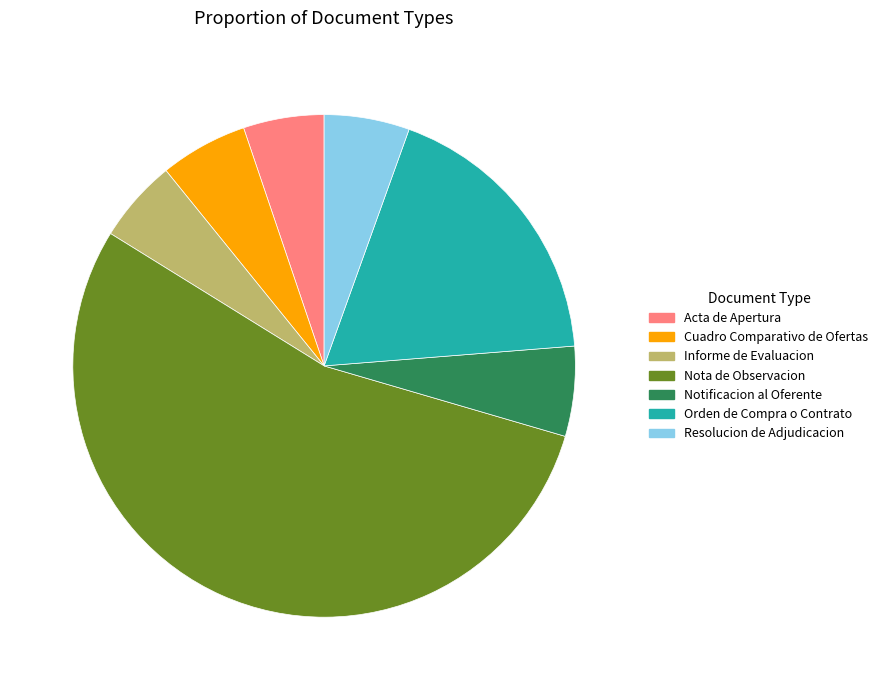

What is the majority slice?

Nota de Observacion